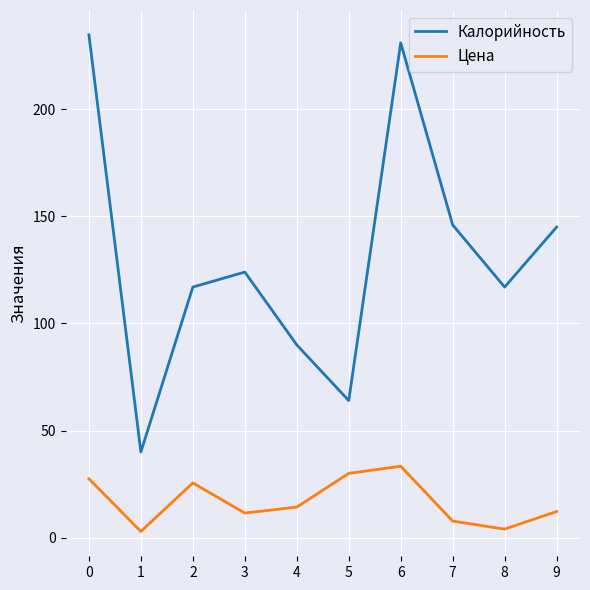

How many interior local peaks does the Калорийность series have?

2